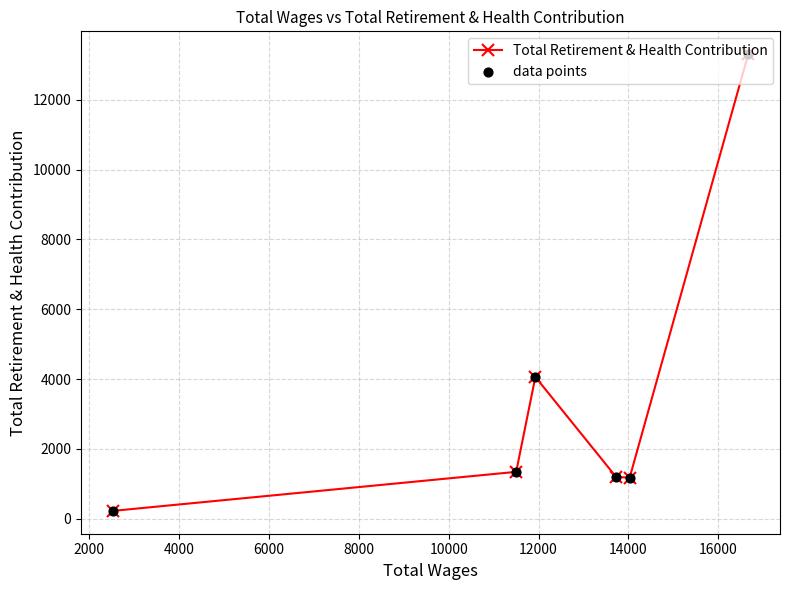

What is the value of the 2nd point from the left?

1339